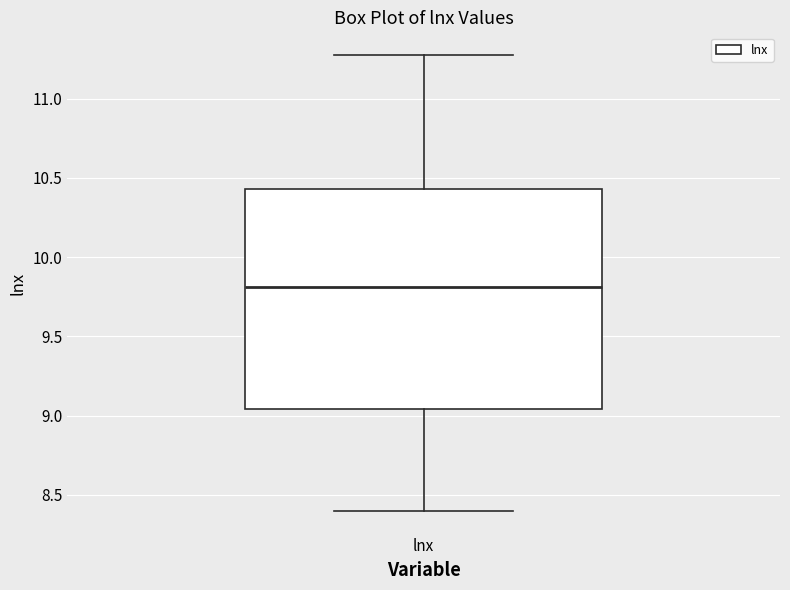

Where does the median line of the box for lnx sit on the y-axis? The values are not printed on the chart, so give them approximately, as read against the axis.

9.80